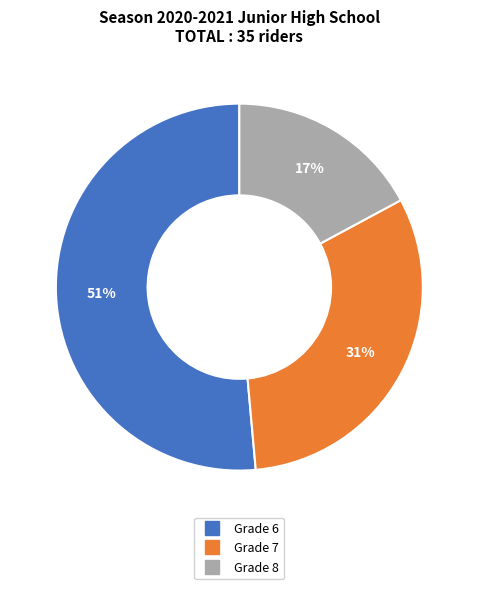

Rank the categories by value from lowest to highest.

Grade 8, Grade 7, Grade 6